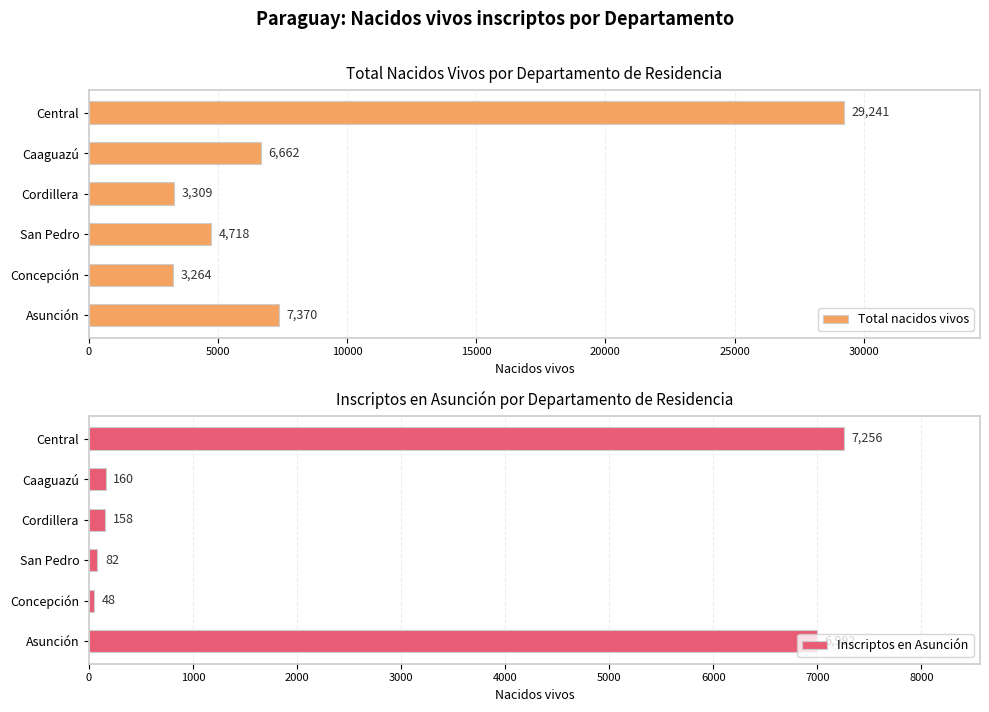

What is the average value of the Total nacidos vivos series?

9094